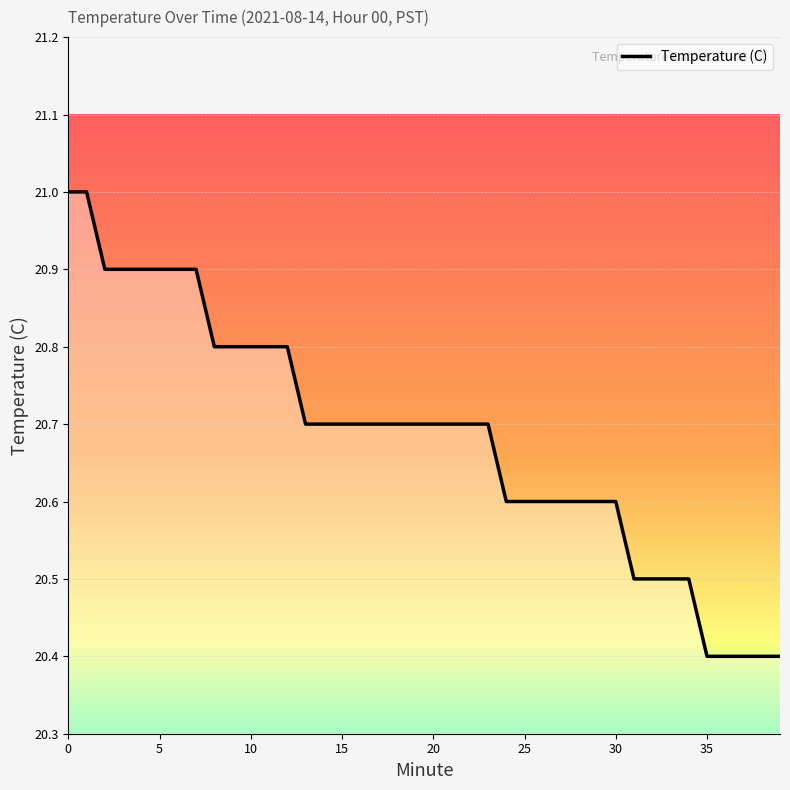

What is the difference between the second highest and second lowest values?

0.6